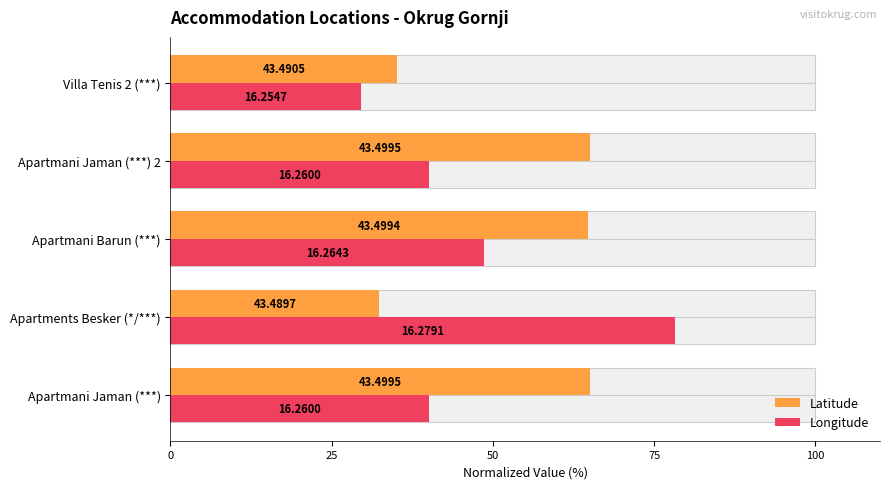

Reading left to right, list all the values displayed in this chart.

Latitude: 65.0	32.4	64.7	65.0	35.1
Longitude: 40.1	78.2	48.6	40.1	29.5